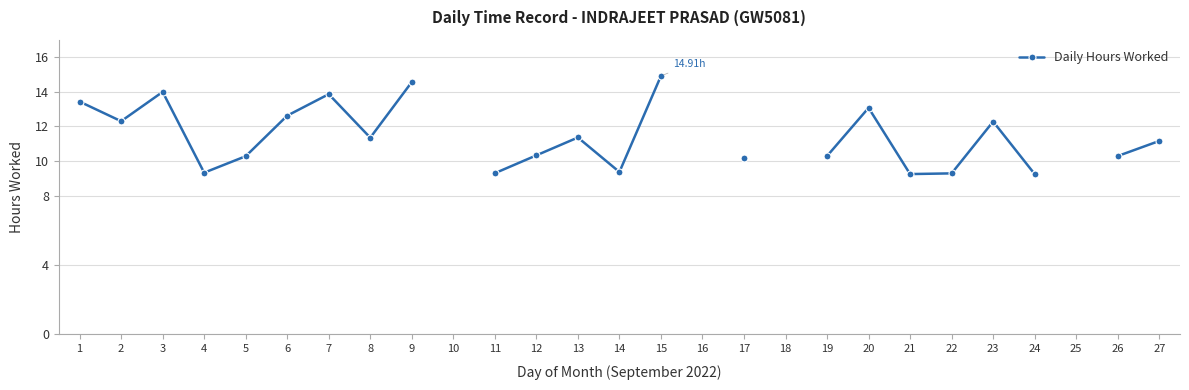

What is the change in value from 17 to 27?

+1.0